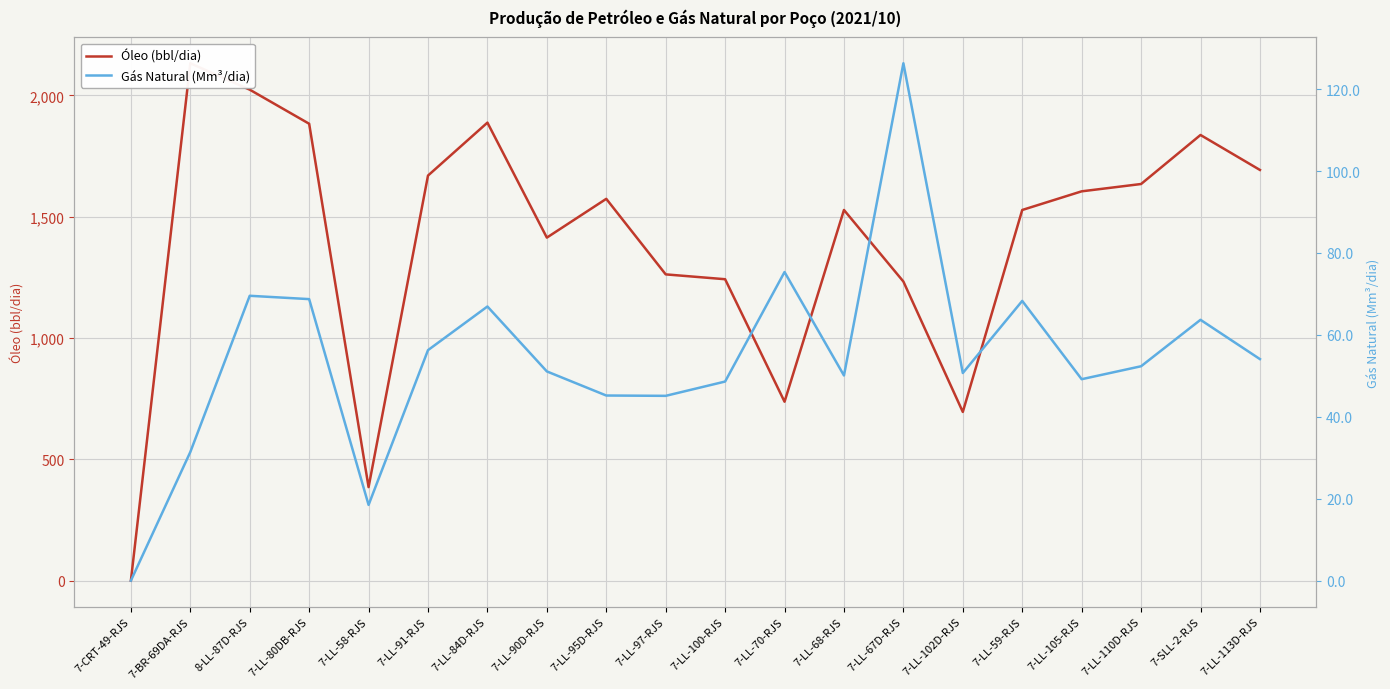

Between 7-LL-68-RJS and 7-SLL-2-RJS, which is larger?

7-SLL-2-RJS